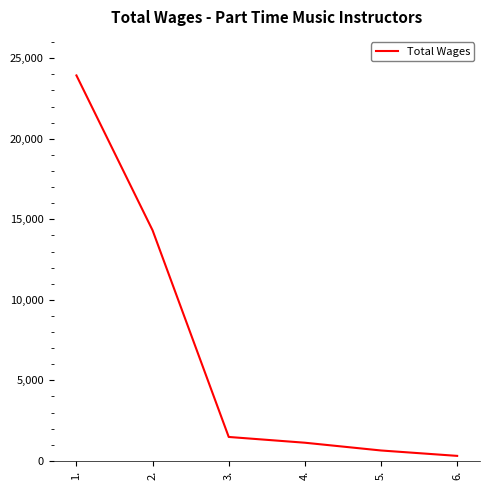

Is it true that the value at 2. is 9093?

False